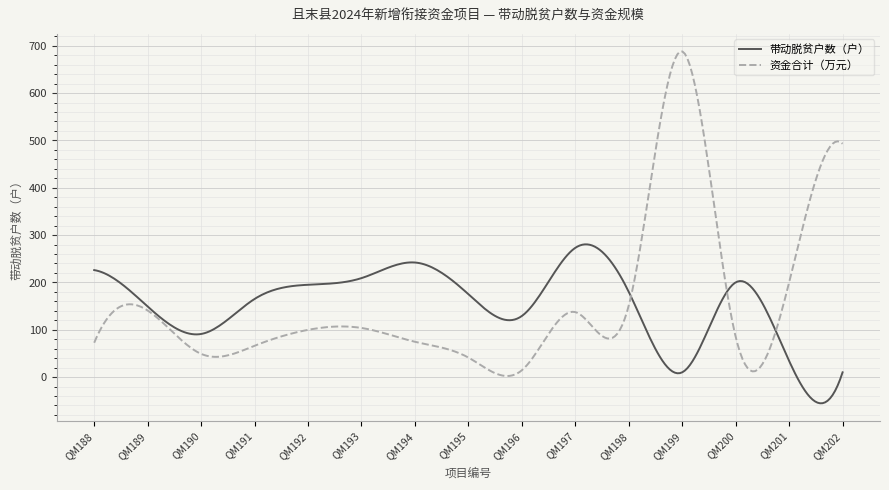

Which series has the widest spread of values?

资金合计（万元）